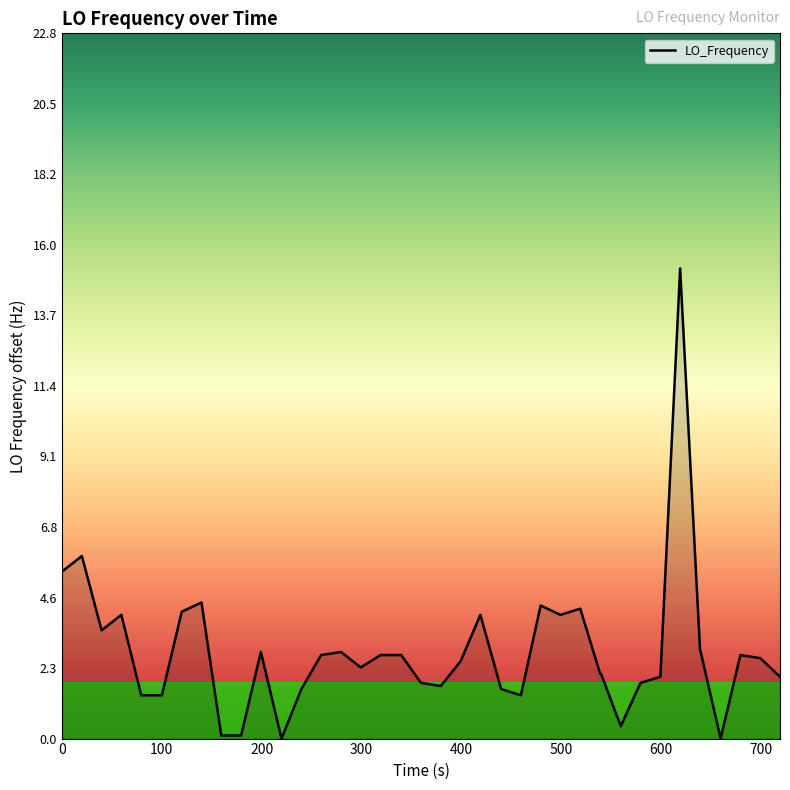

What is the difference between the maximum and second lowest values?

15.2